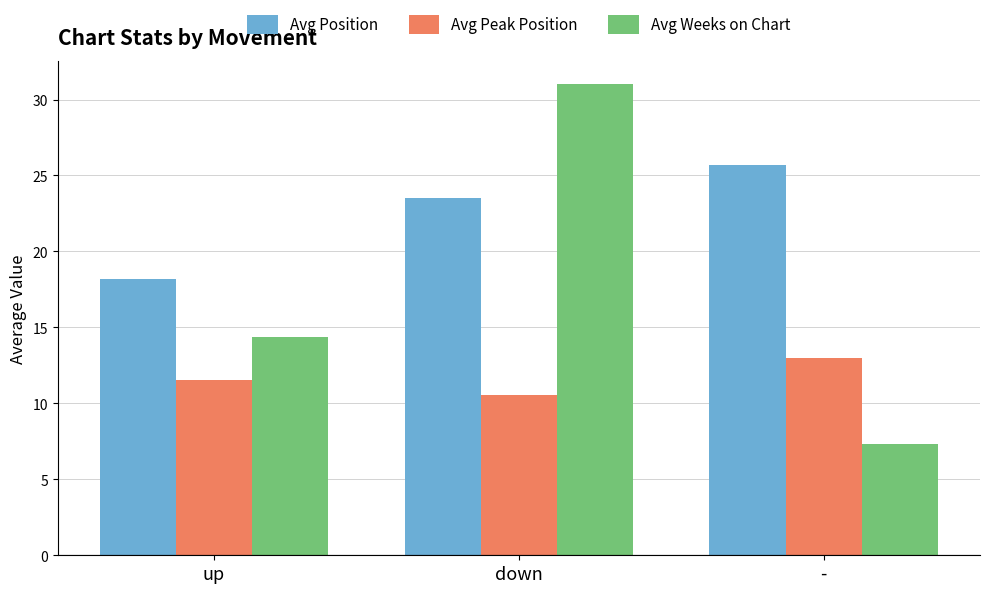

What is the average value of the Avg Peak Position series?

11.7